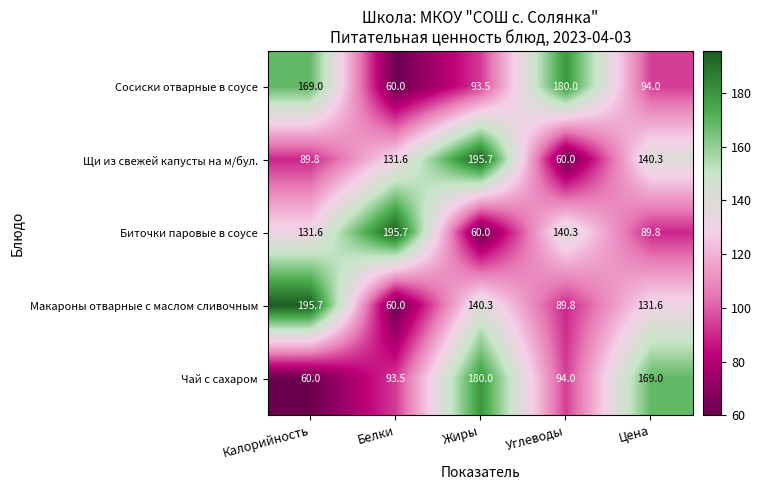

Between Углеводы and Цена, which series saw the biggest shift?

Сосиски отварные в соусе